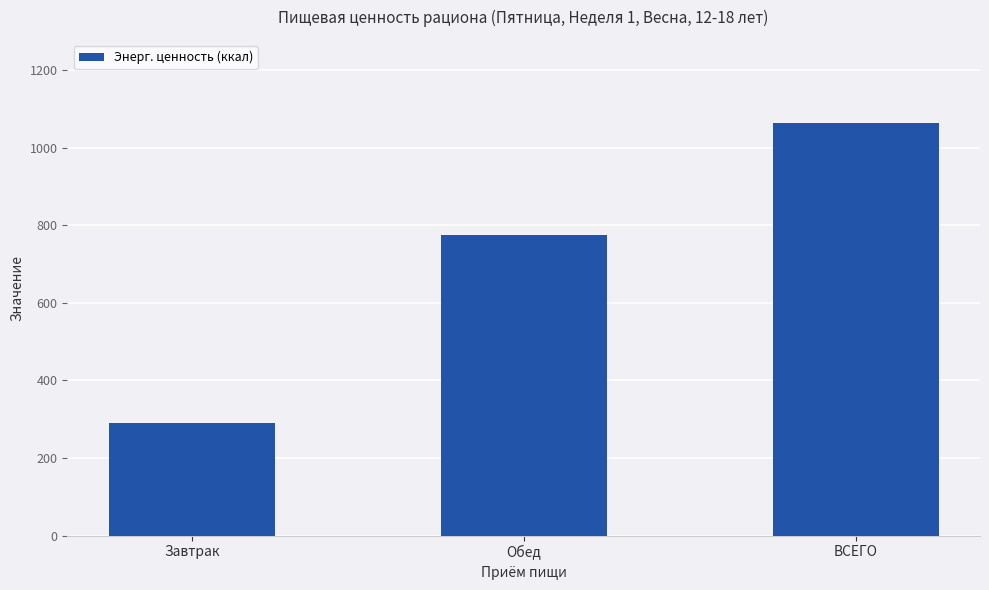

Reading right to left, list all the values displayed in this chart.

1064.7	775.0	289.7